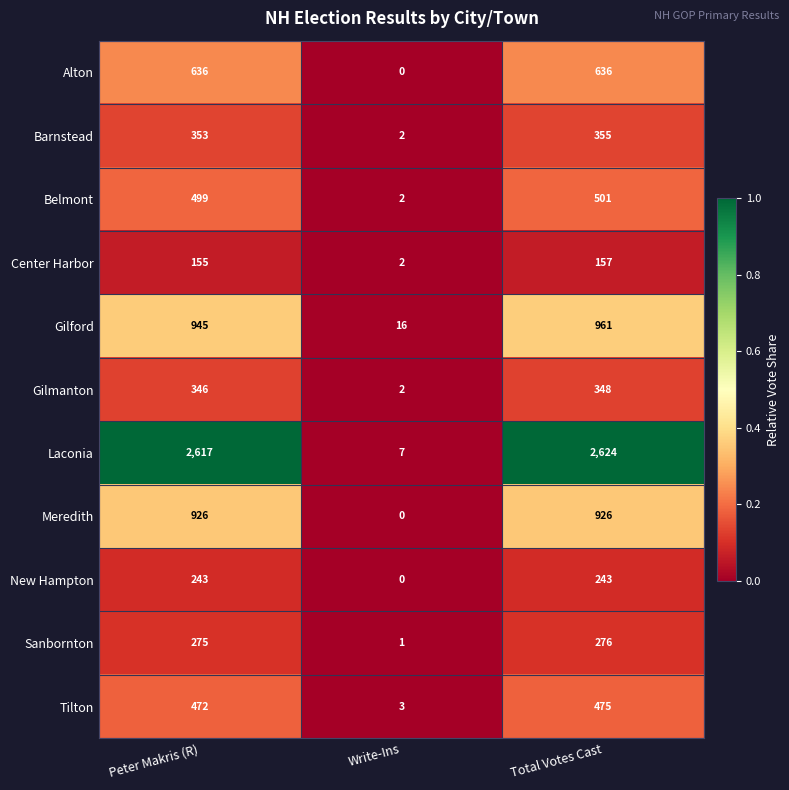

List the series in order of their peak value, highest first.

Laconia, Gilford, Meredith, Alton, Belmont, Tilton, Barnstead, Gilmanton, Sanbornton, New Hampton, Center Harbor